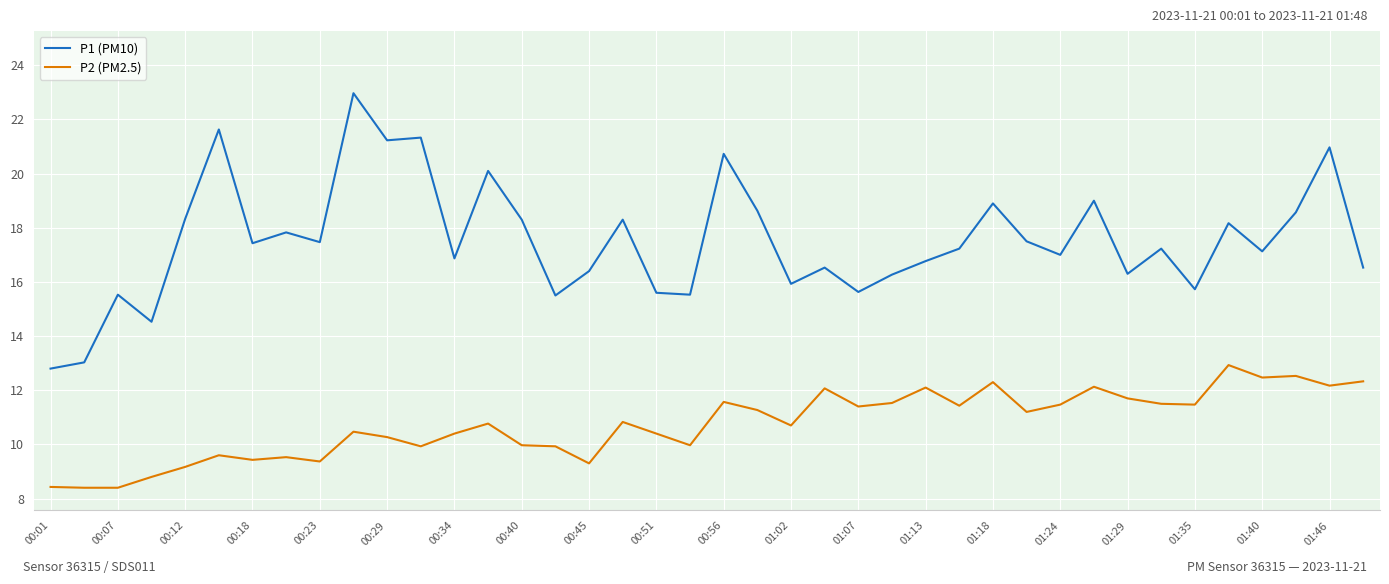

What is the difference between the maximum and minimum values in the P2 (PM2.5) series?

4.5